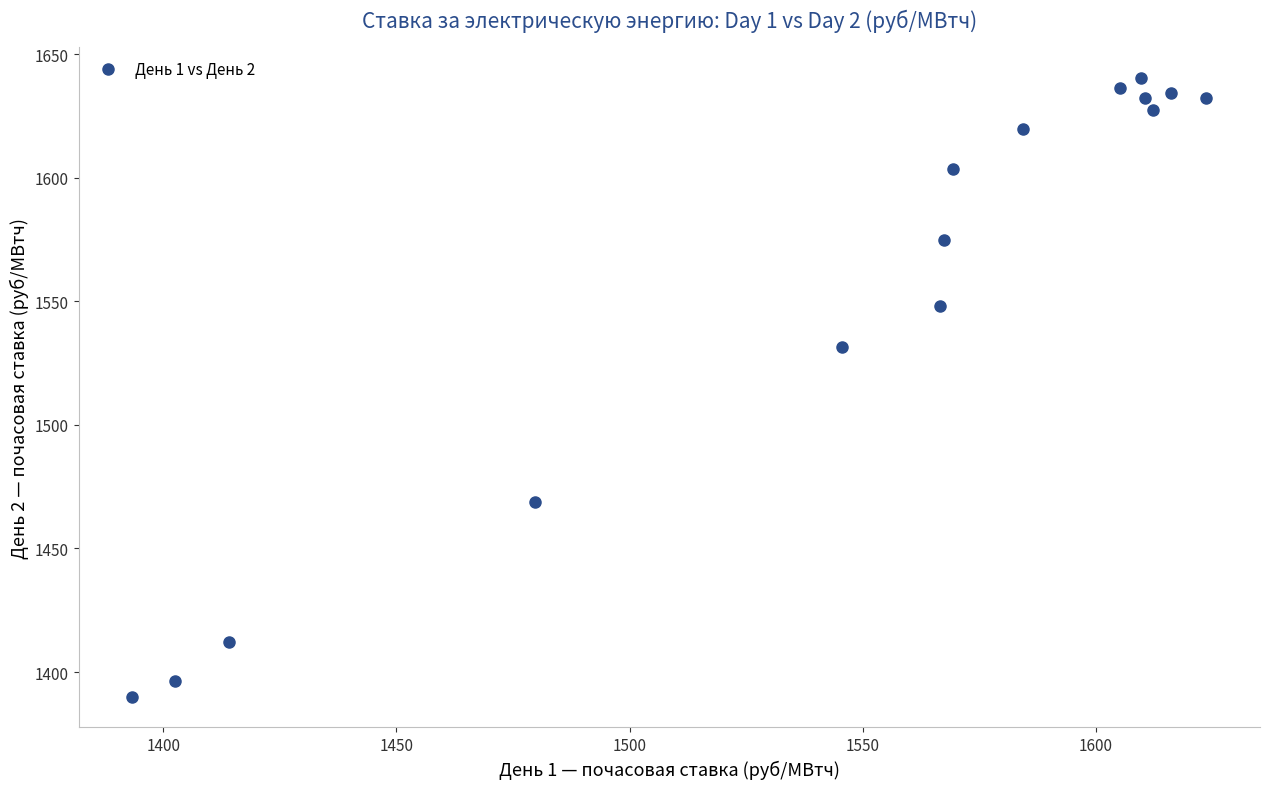

What is the range of Y values (max minus min)?

250.4